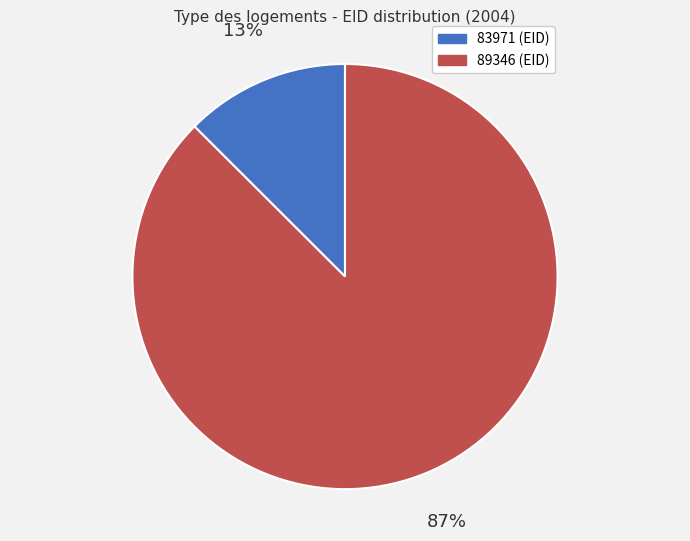

Count the number of slices in the pie.

2